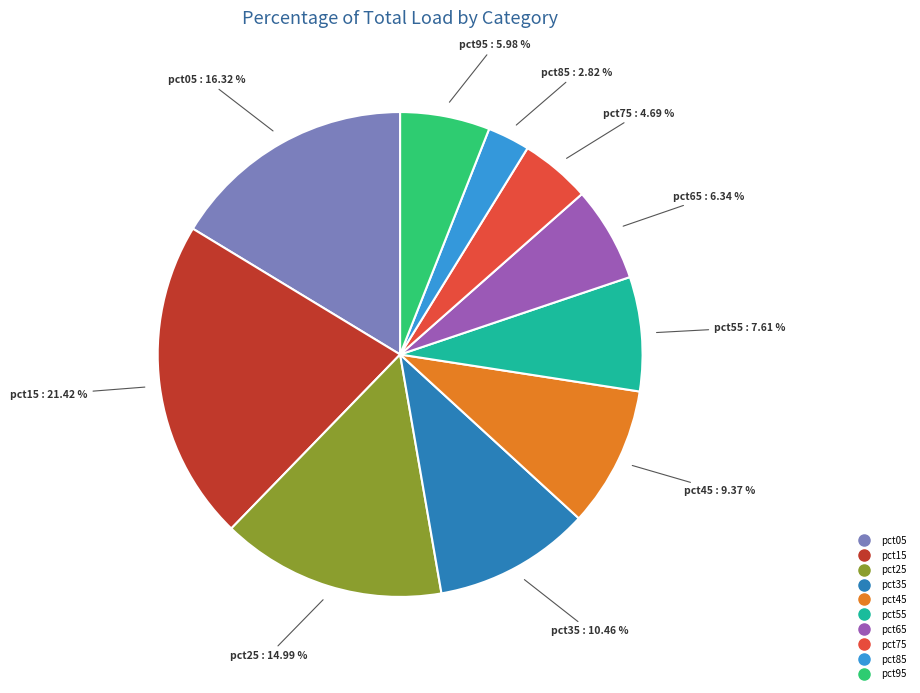

To the nearest percent, what is the difference between the pct25 and pct45 slice percentages?

6%